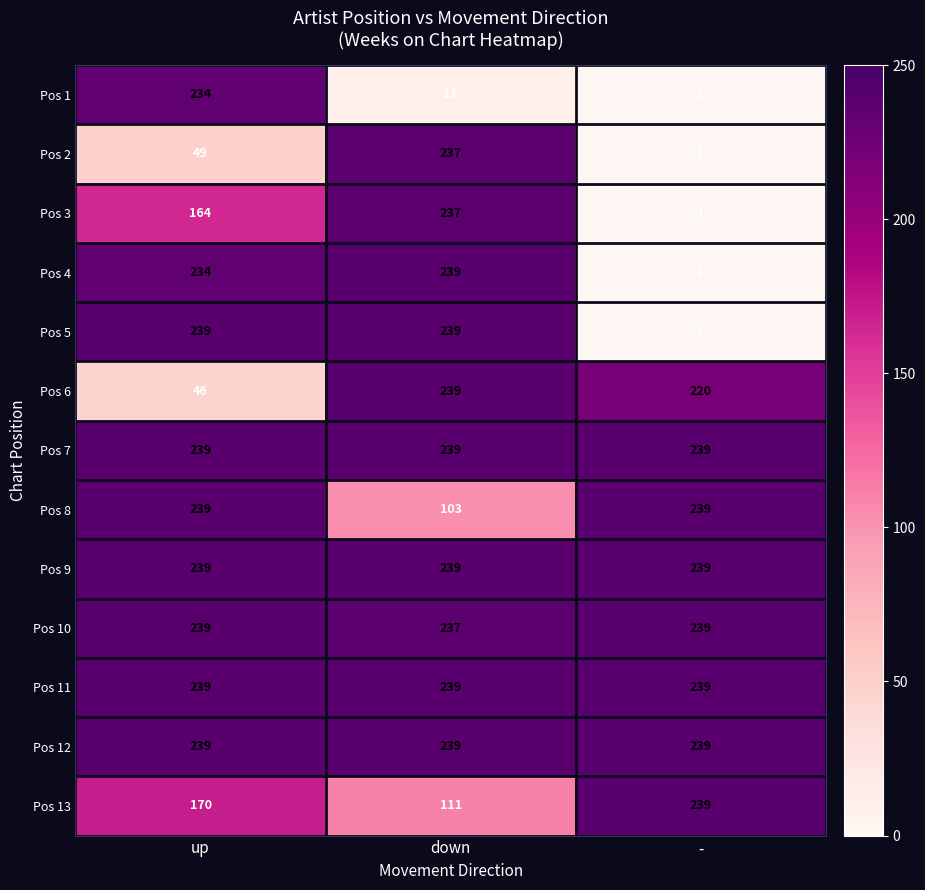

Between up and -, which series saw the biggest shift?

Pos 5